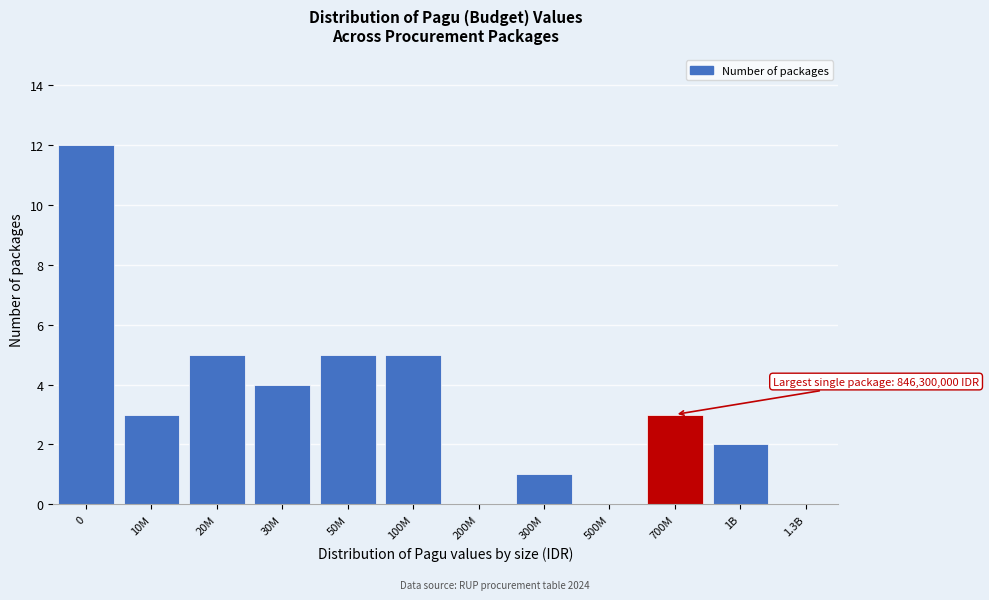

Reading left to right, what are all the values shown in this chart?

0=12	10M=3	20M=5	30M=4	50M=5	100M=5	200M=0	300M=1	500M=0	700M=3	1B=2